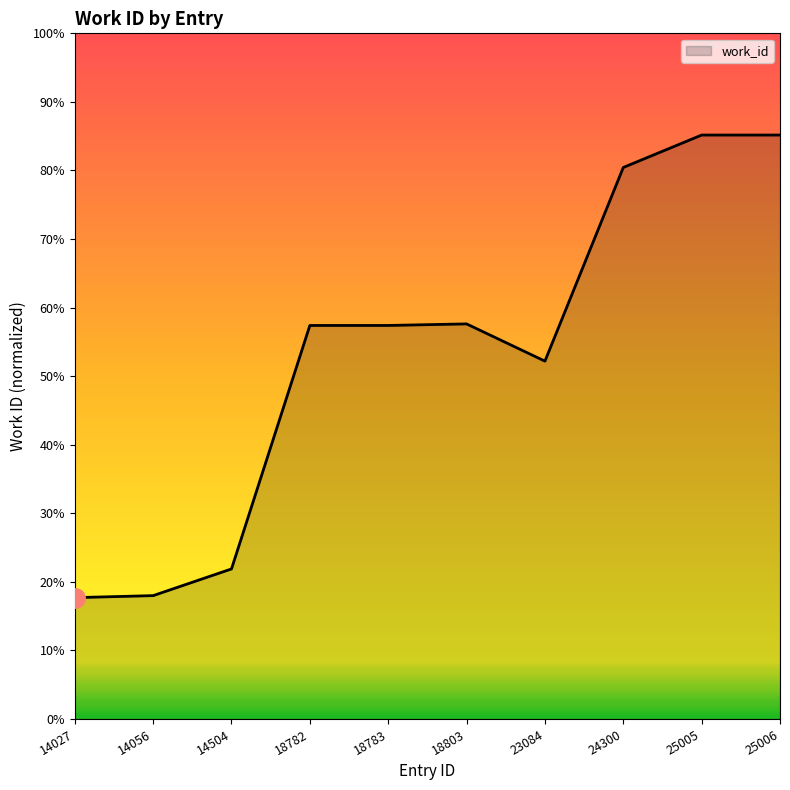

Where is the data nearest to the value 6702?

23084